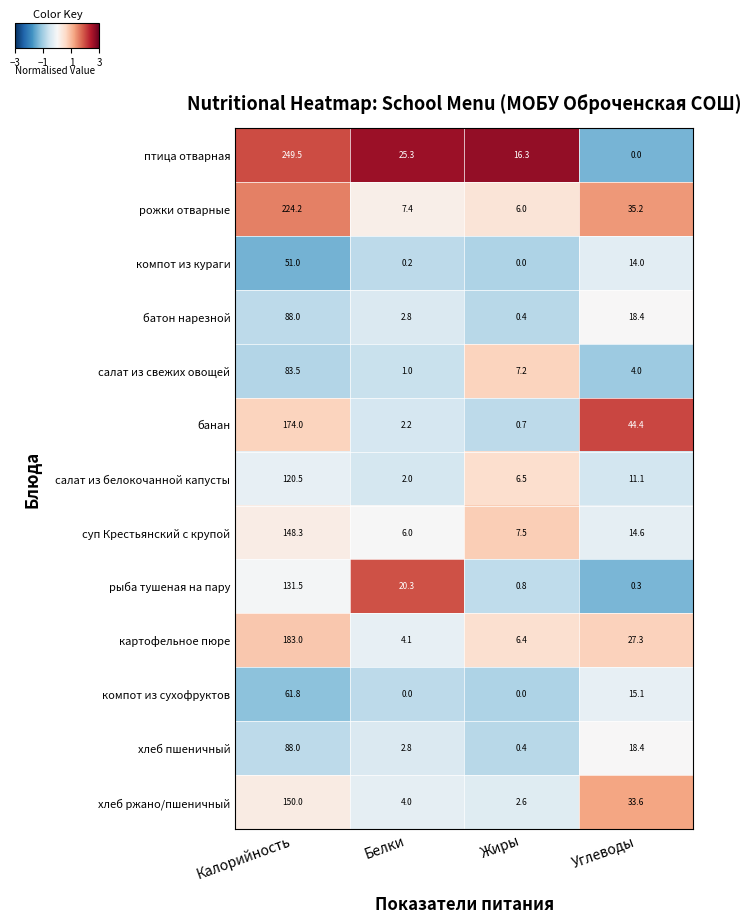

What is the sum of the хлеб ржано/пшеничный values at Углеводы and Жиры?

36.2